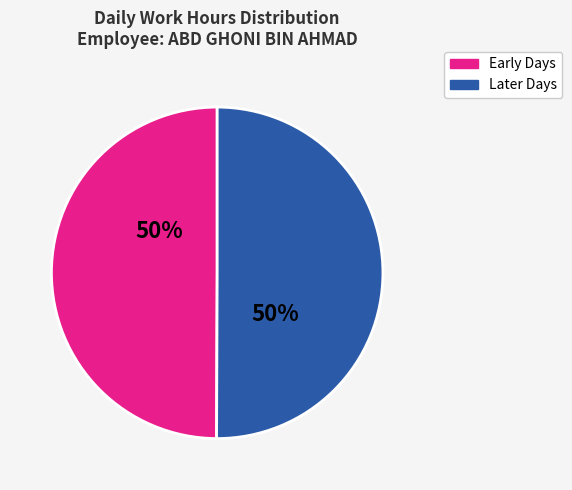

To the nearest percent, what is the average slice percentage?

50%